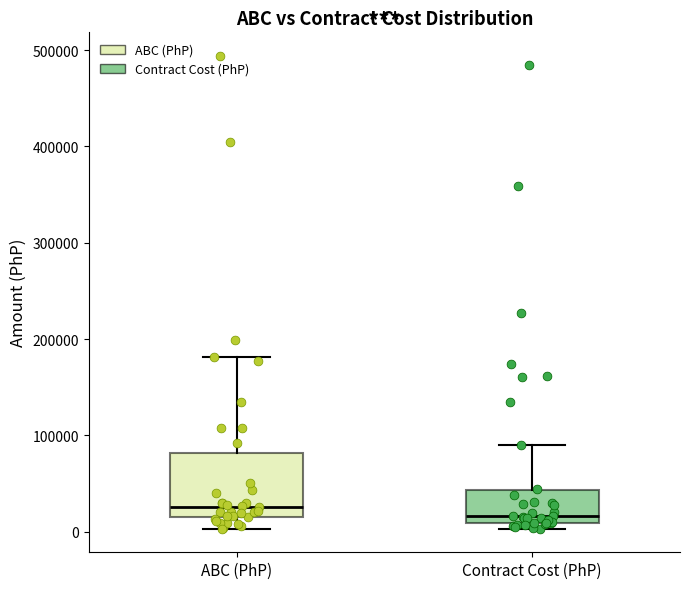

Reading left to right, transcribe this box plot: for each box, give where its median line is, the range the box spans, and where its two whiskers end, as read against the y-axis. The values are not printed on the chart, so give them approximately, as read against the axis.

ABC (PhP): median 30000, box 20000 to 80000, whiskers 0 to 180000
Contract Cost (PhP): median 20000, box 10000 to 40000, whiskers 0 to 90000